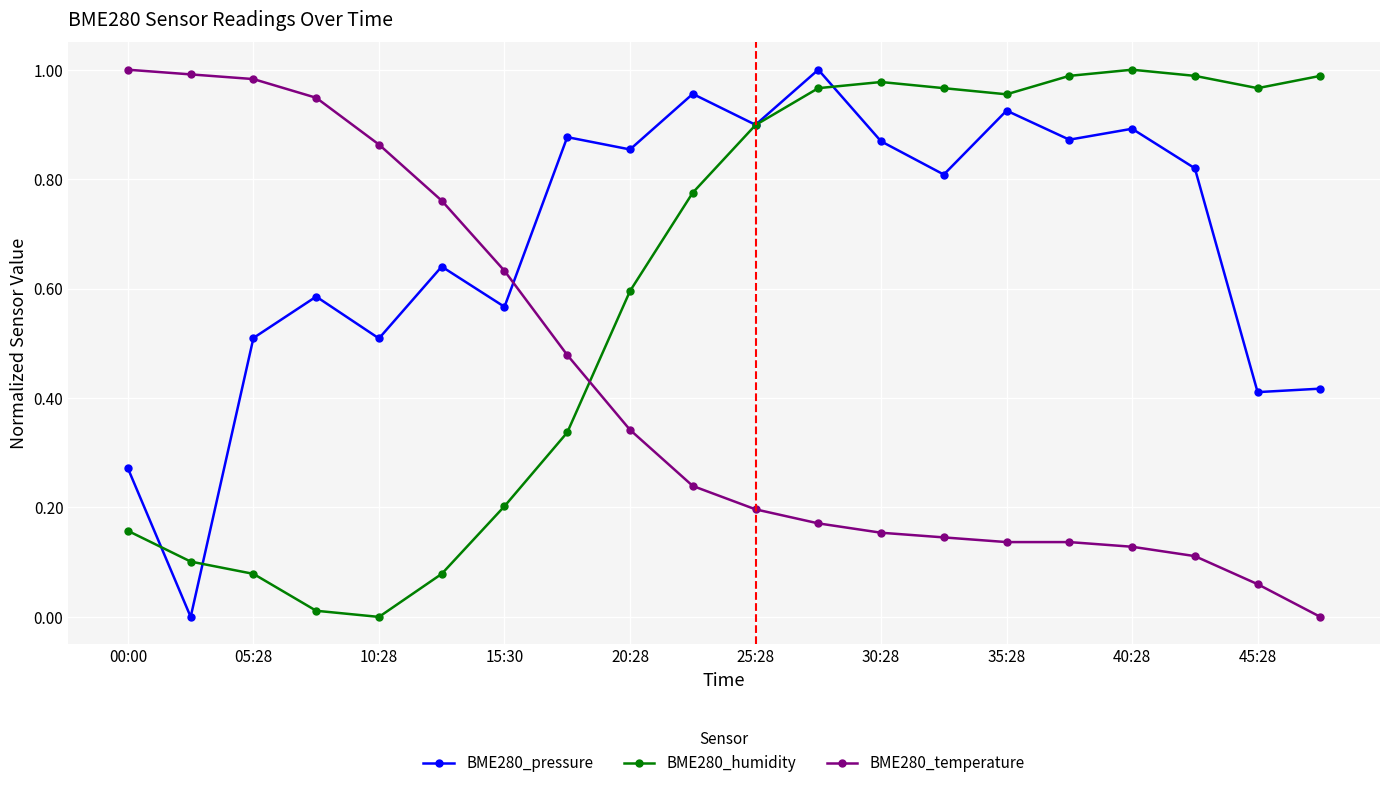

Which series has the largest total across all categories?

BME280_pressure